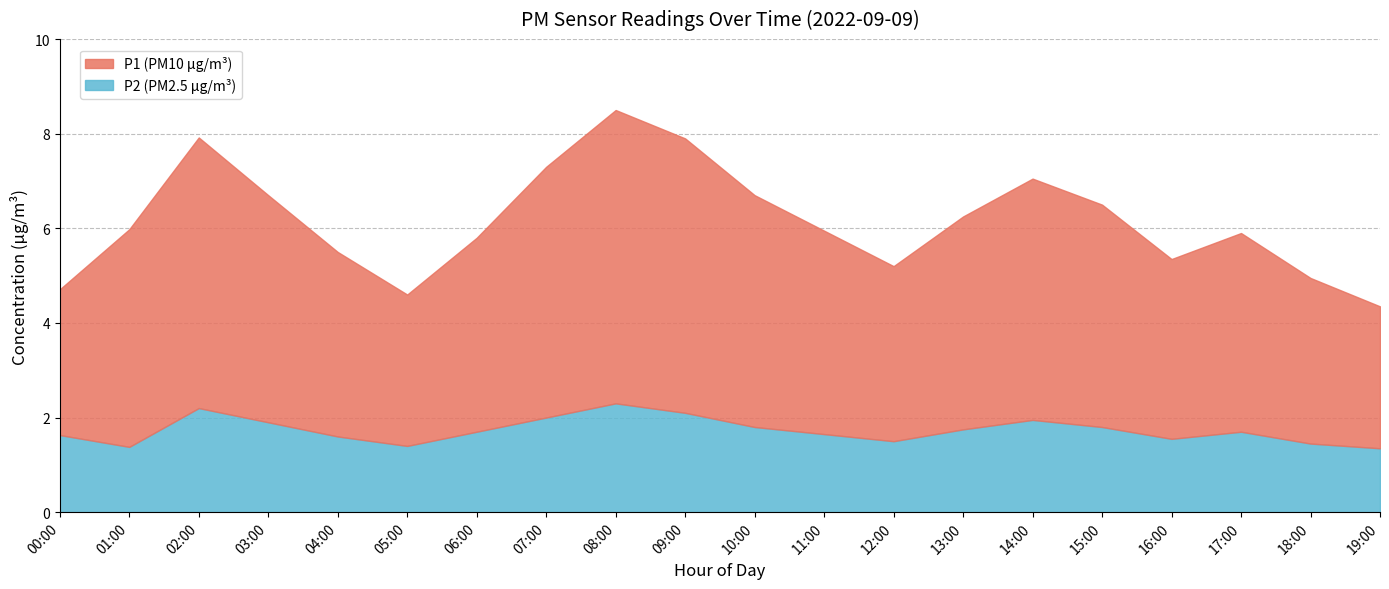

Where is the first local minimum for P1?

05:00